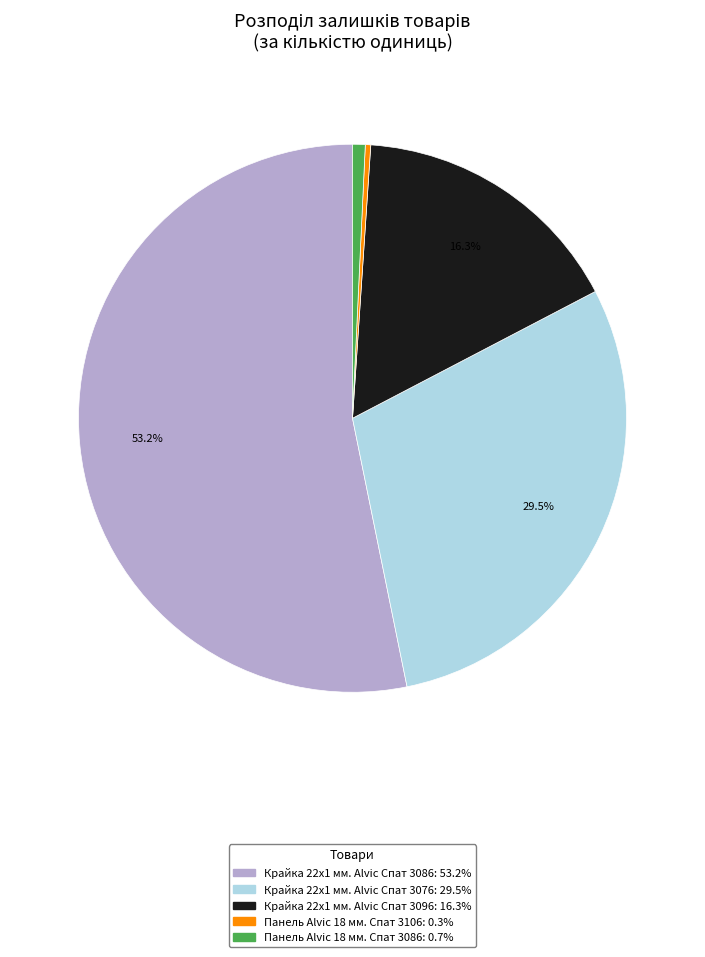

To the nearest percent, what is the difference between the largest and smallest slice percentages?

53%